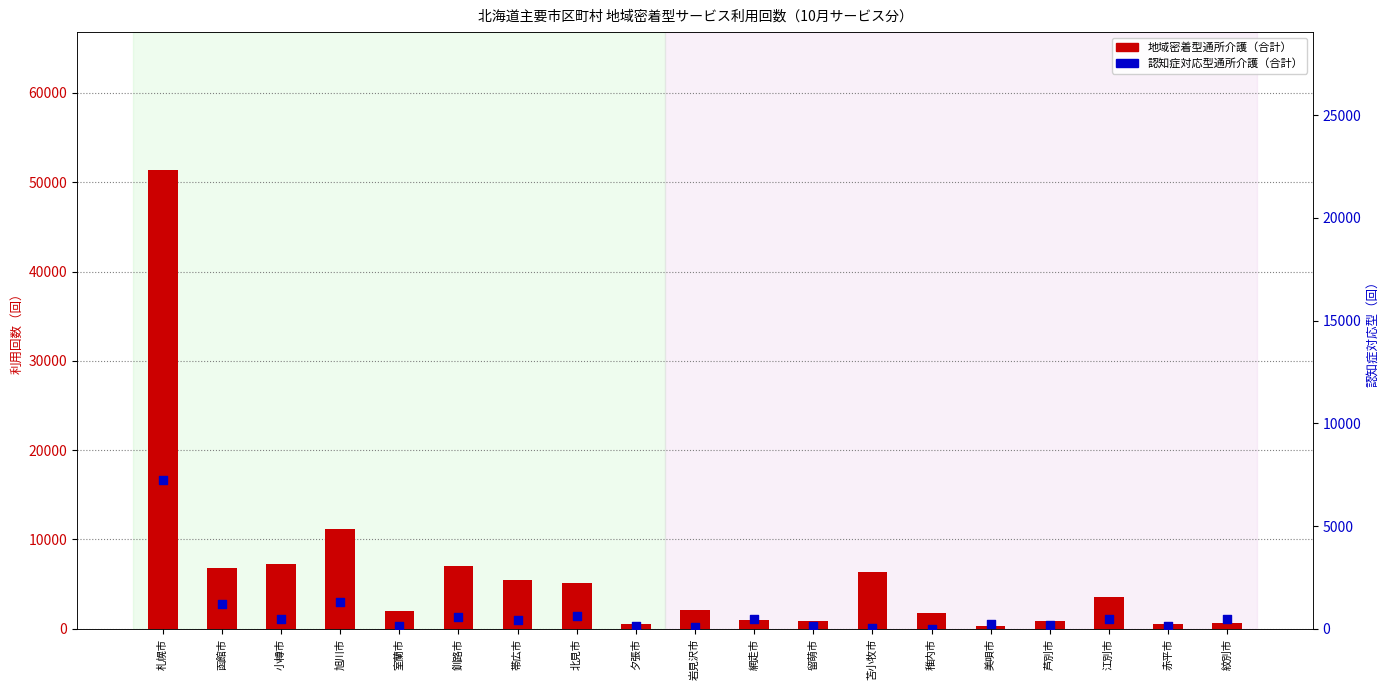

Is the value of 認知症対応型通所介護（合計） at 赤平市 greater than the value of 地域密着型通所介護（合計） at 旭川市?

No